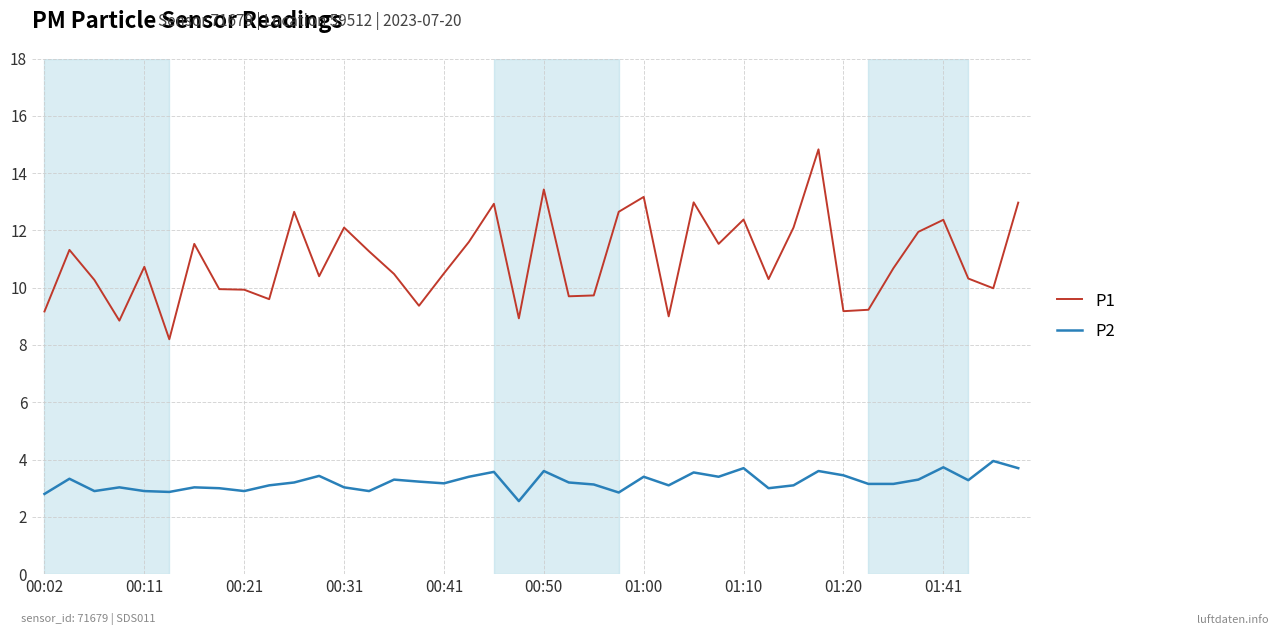

Which series has the largest range (max minus min)?

P1